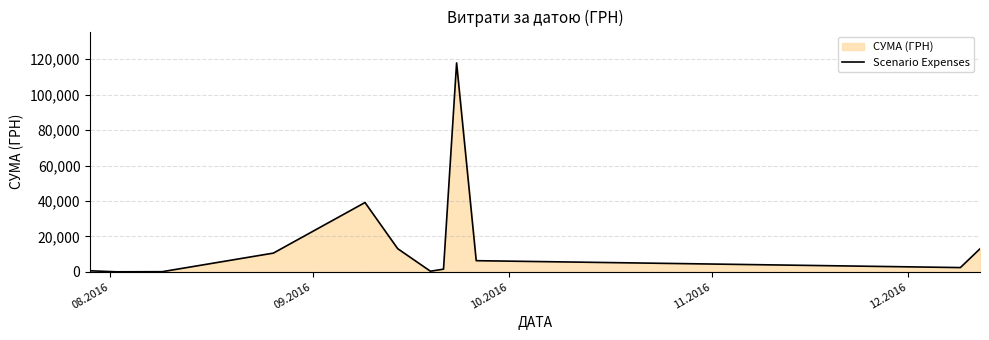

What is the greatest value displayed?

117912.0